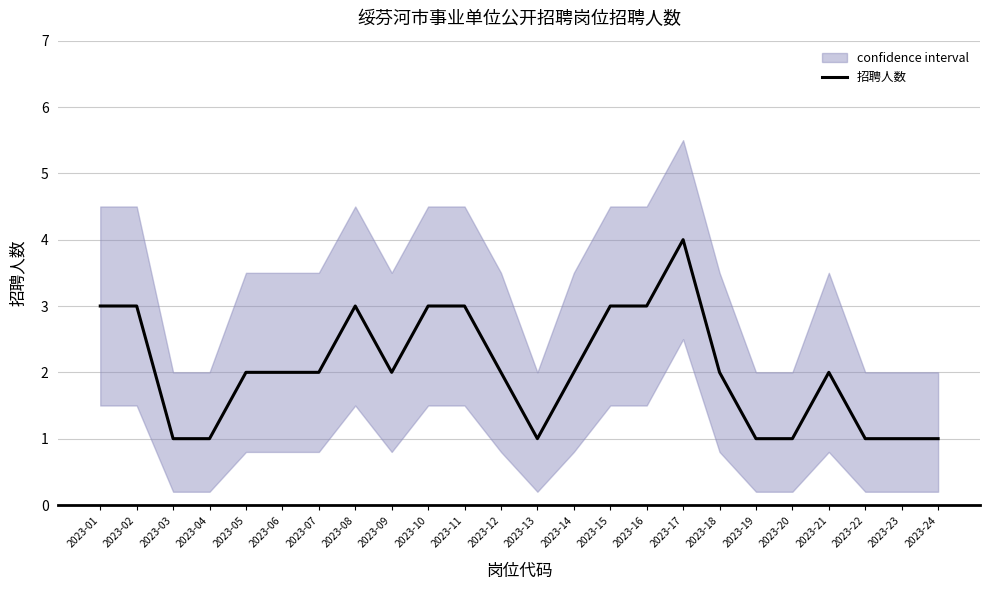

What is the sum of the values at 2023-02 and 2023-17?

7